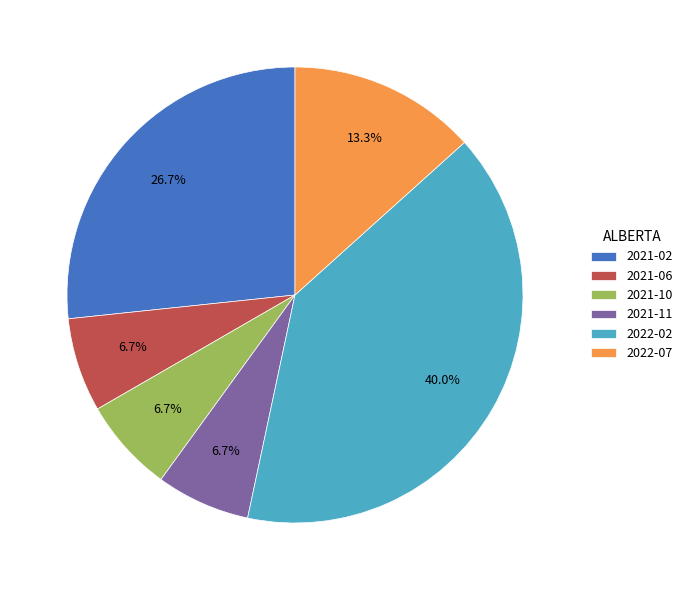

To the nearest percent, what percentage of the pie is 2022-07?

13%